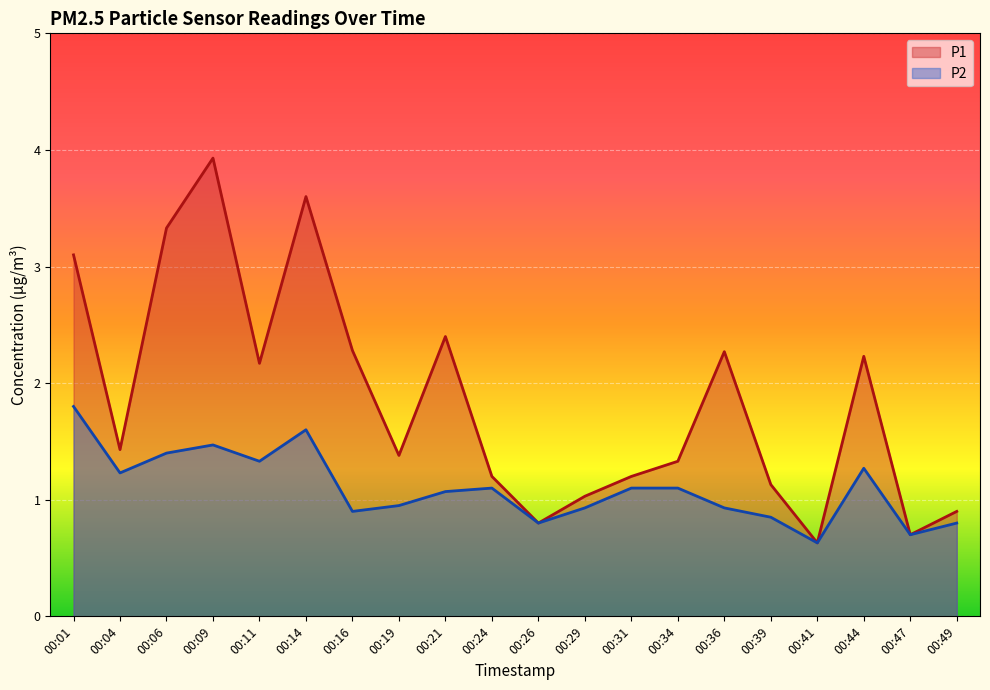

True or false: P2 and P1 intersect in this chart.

False